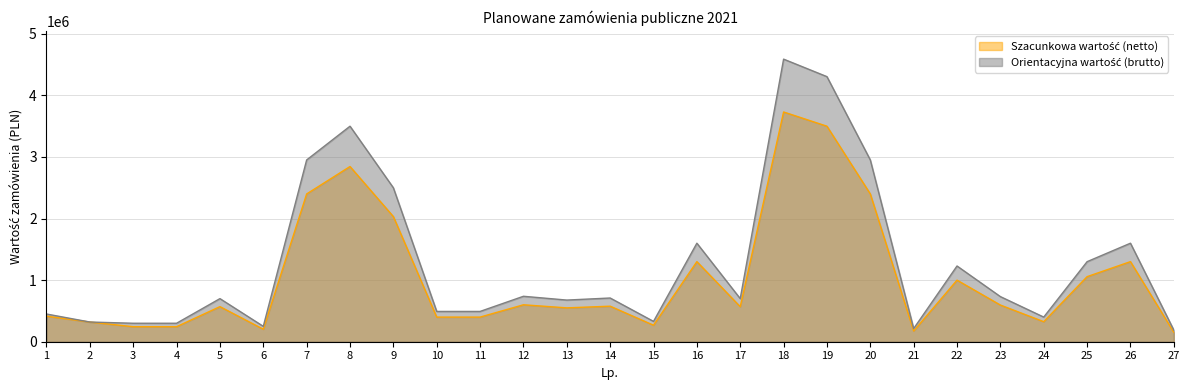

At 3, list the series in order from smallest to largest.

Szacunkowa wartość (netto), Orientacyjna wartość (brutto)